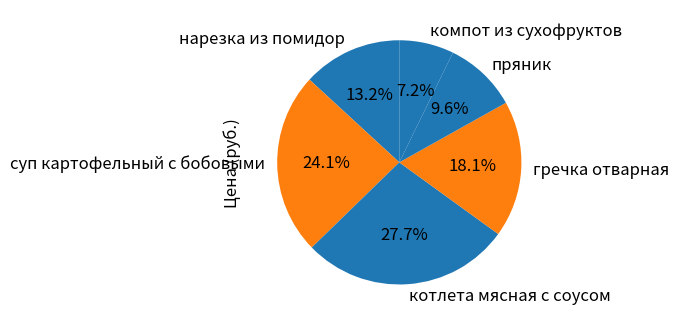

To the nearest percent, what is the average slice percentage?

17%